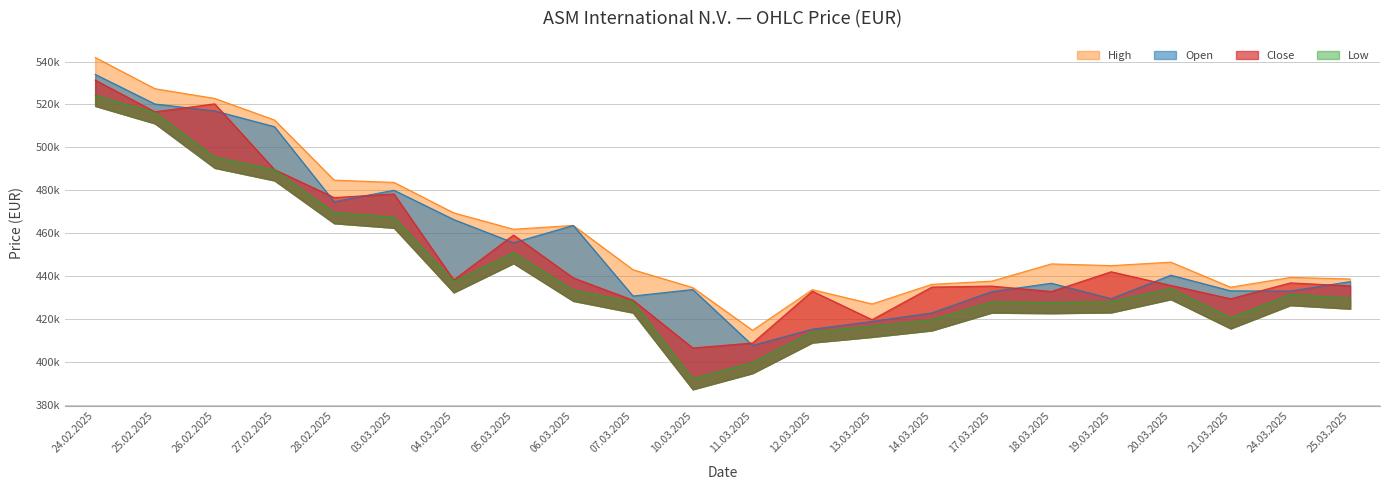

How many interior local peaks does the High series have?

5